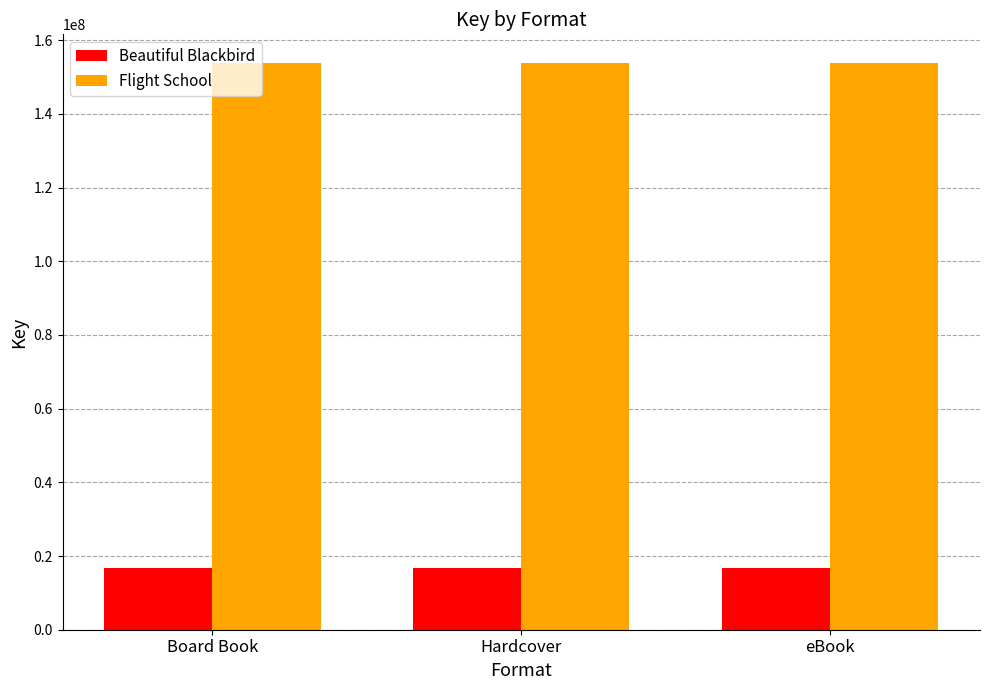

What is the spread (max minus min) of values at eBook?

137274881